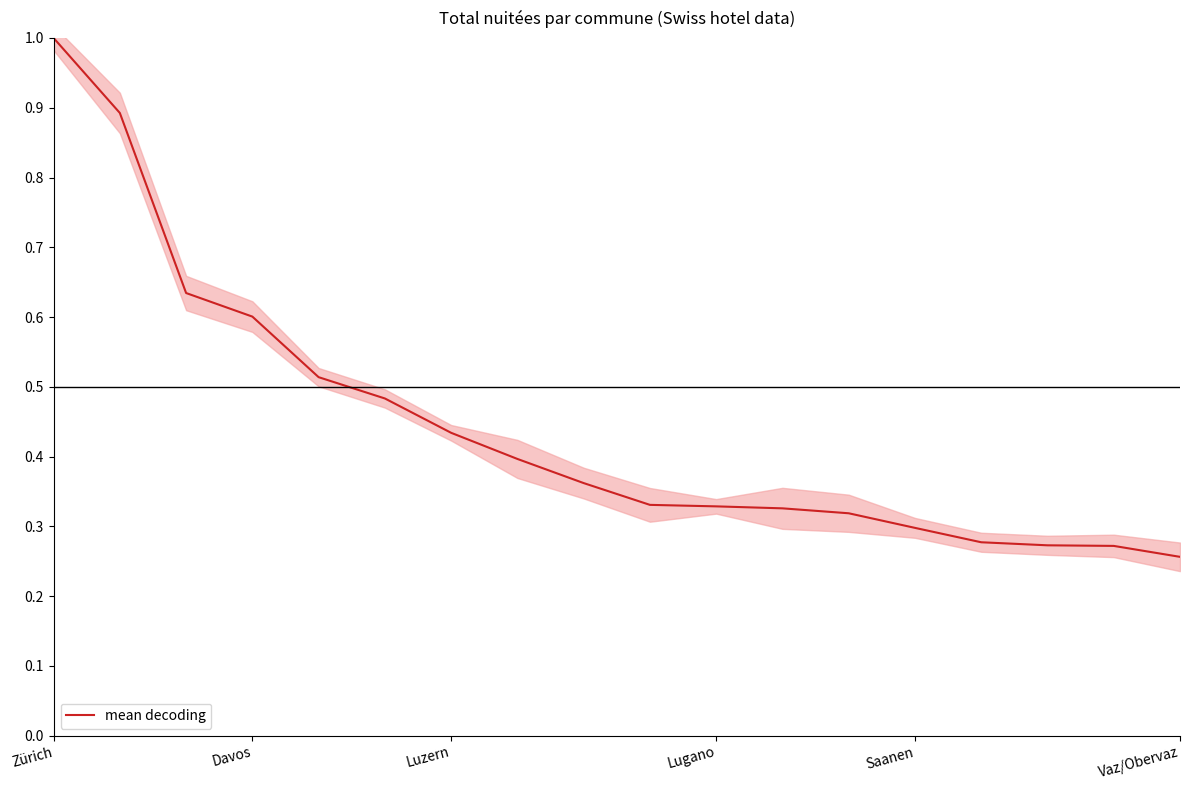

Does the chart display data point markers on the line(s)?

No